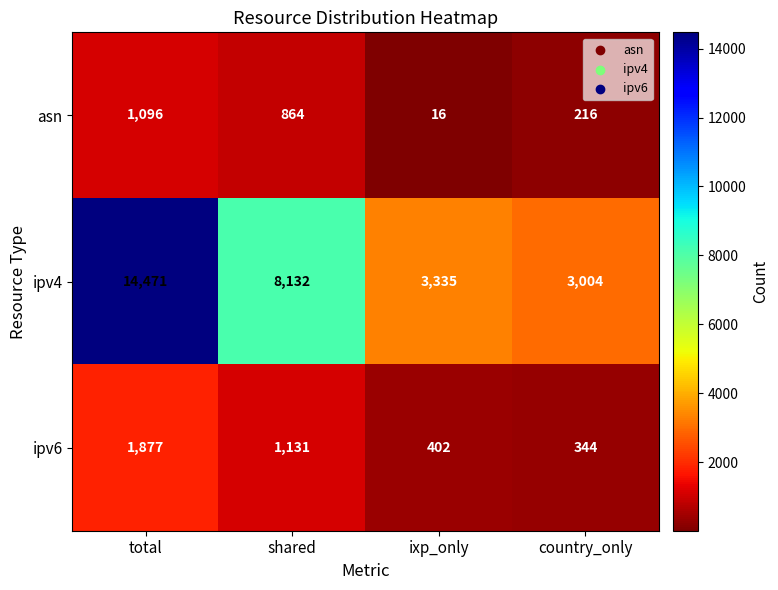

Which series has the widest spread of values?

ipv4